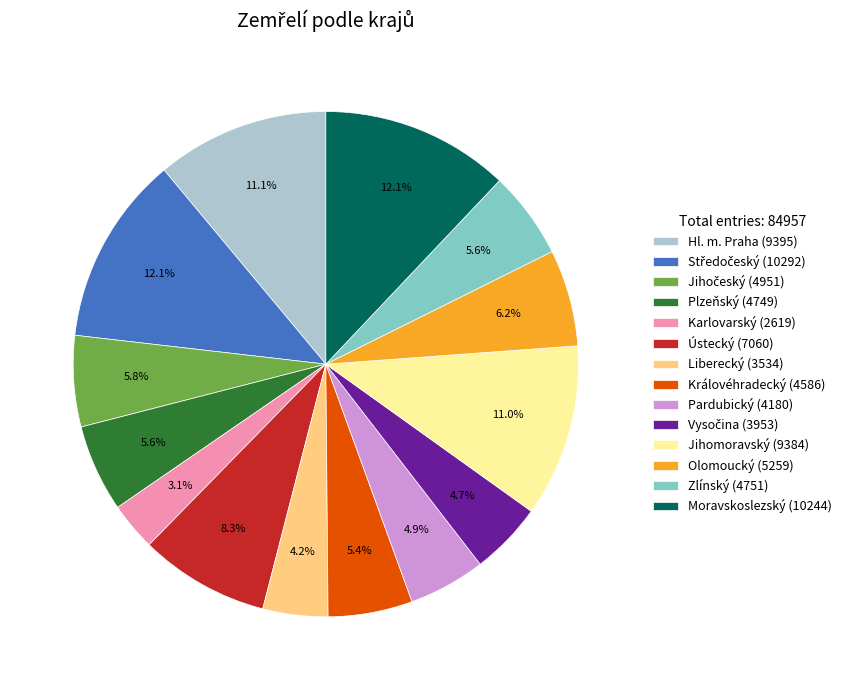

How many slices are in this pie chart?

14